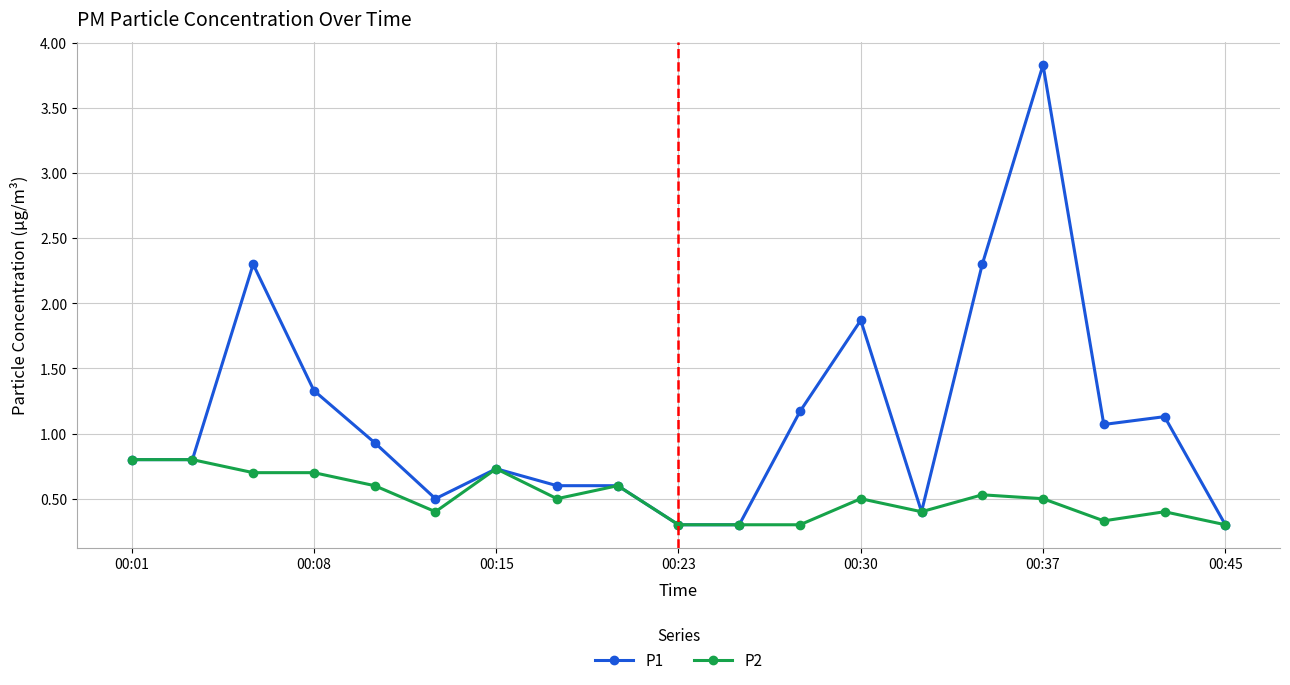

What is the greatest value displayed?

3.8